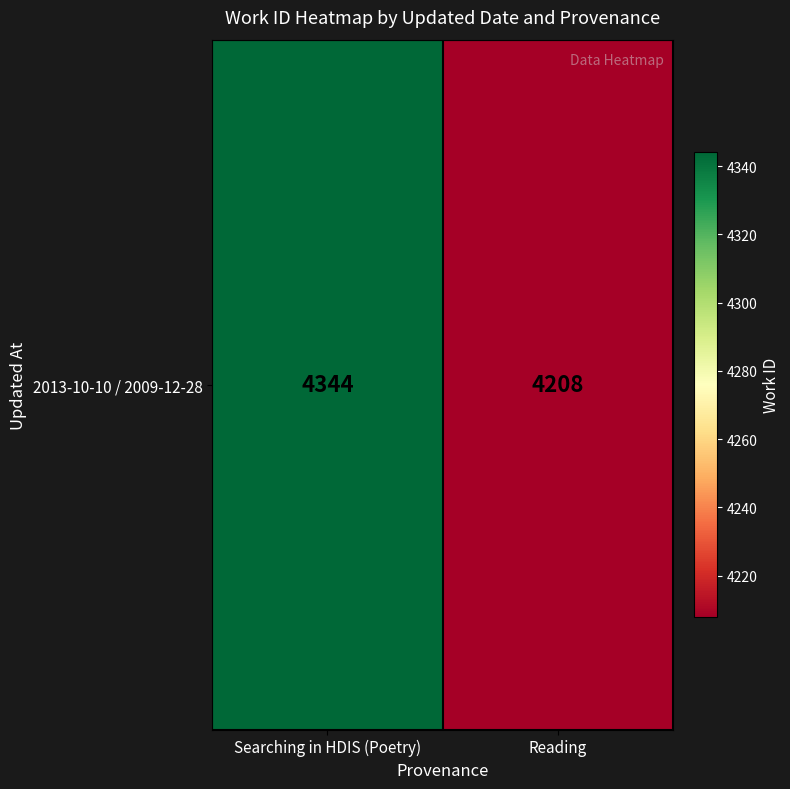

The value at Searching in HDIS (Poetry) is 4344. True or false?

True